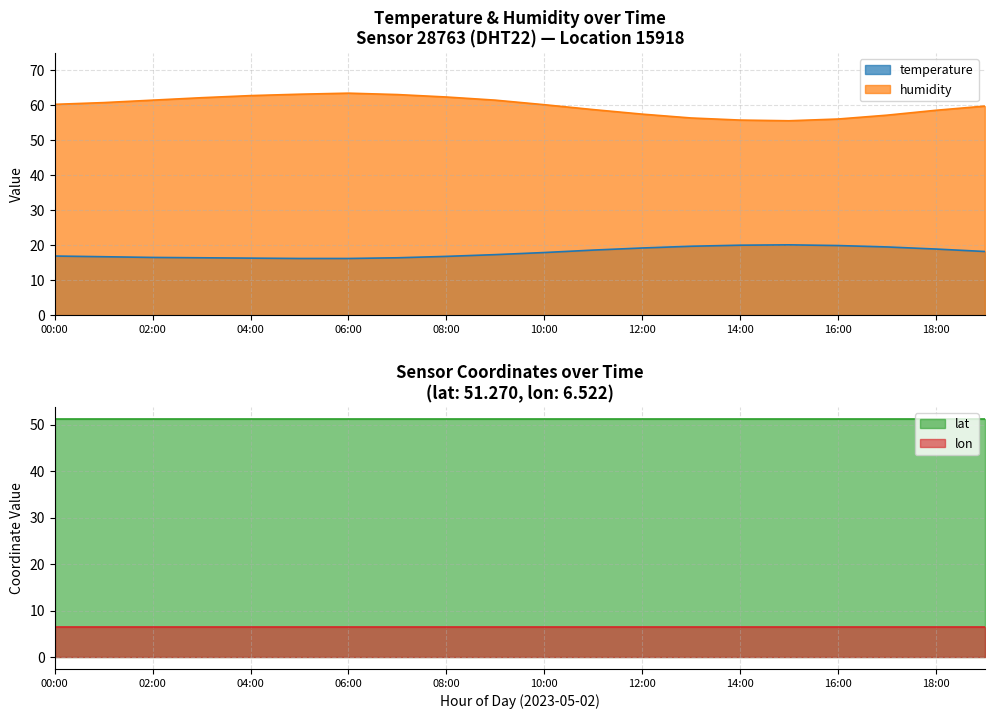

How many data points does each series have?

20